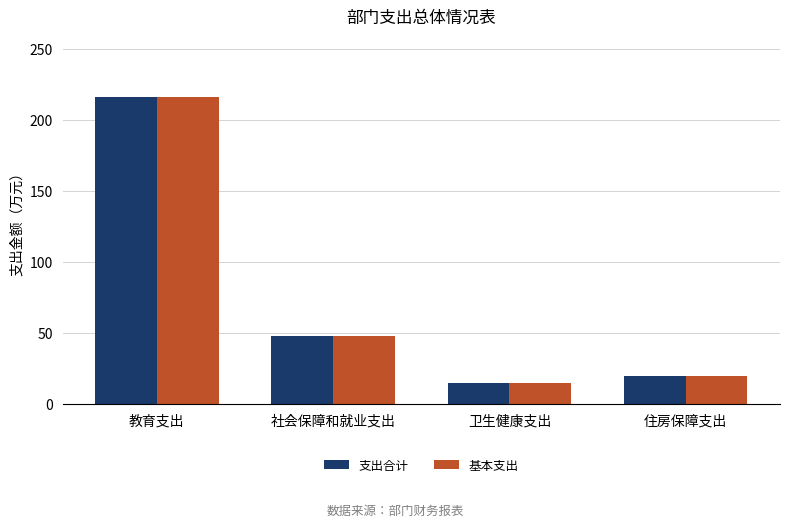

How many groups of bars are there?

4